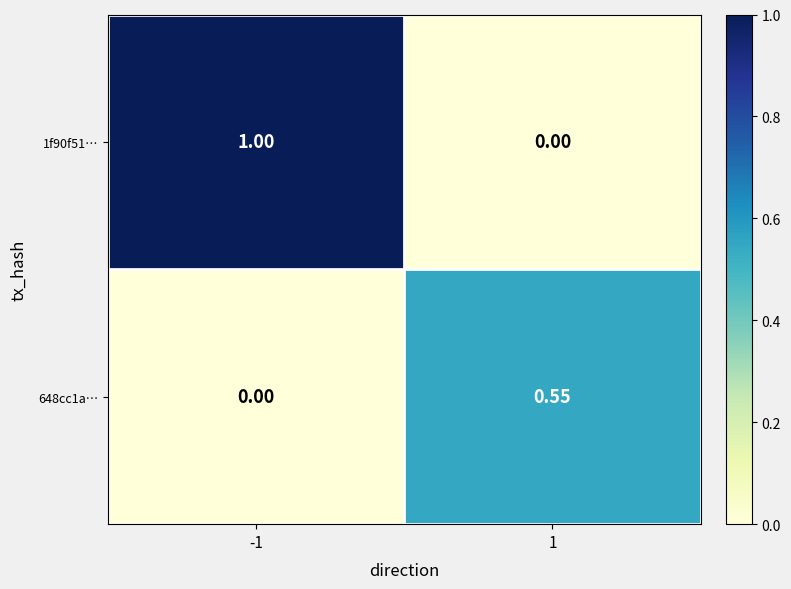

What is the greatest value displayed?

1.0